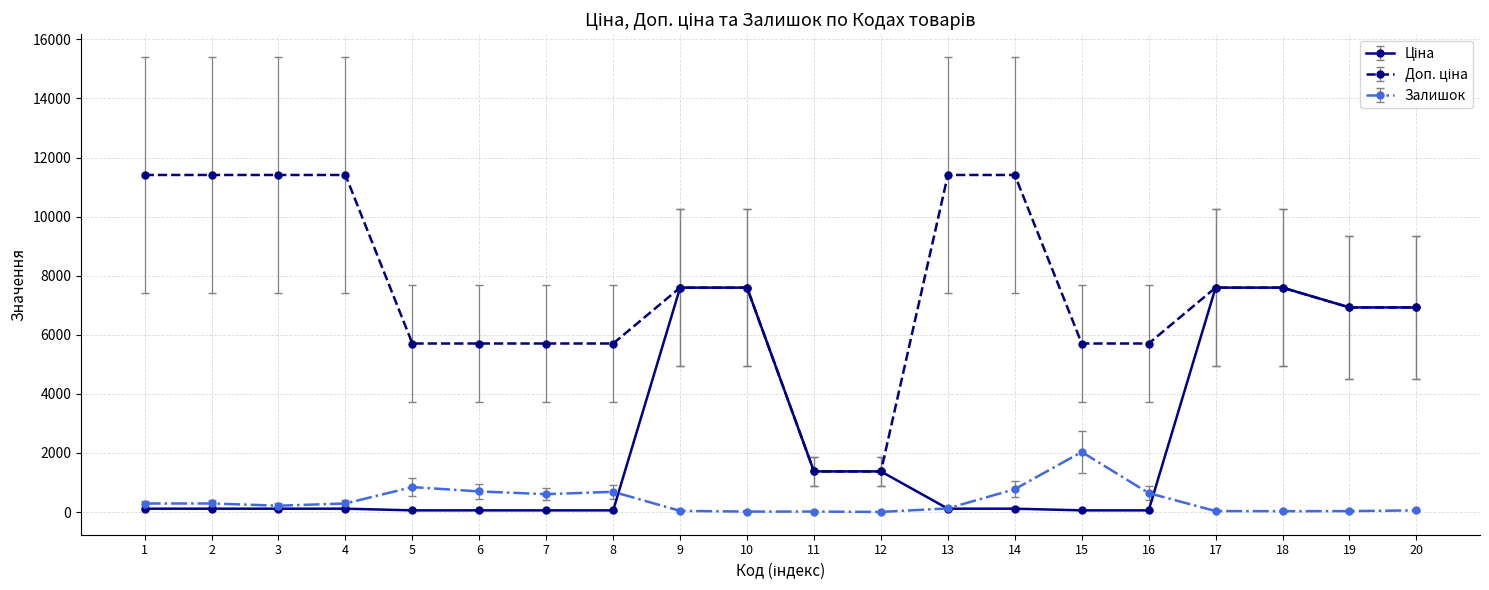

True or false: Доп. ціна and Залишок intersect in this chart.

False